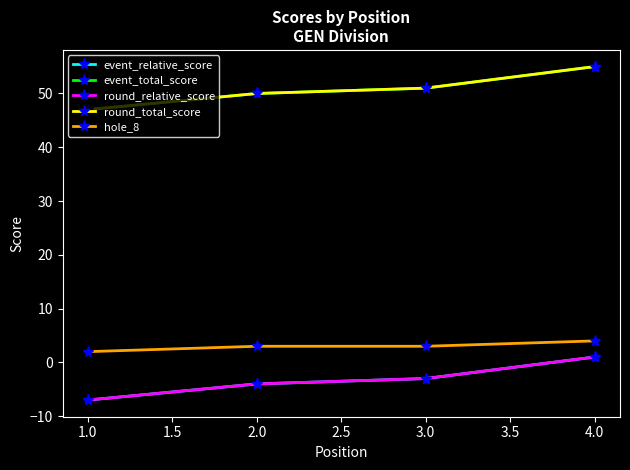

Does the chart have visible grid lines?

No